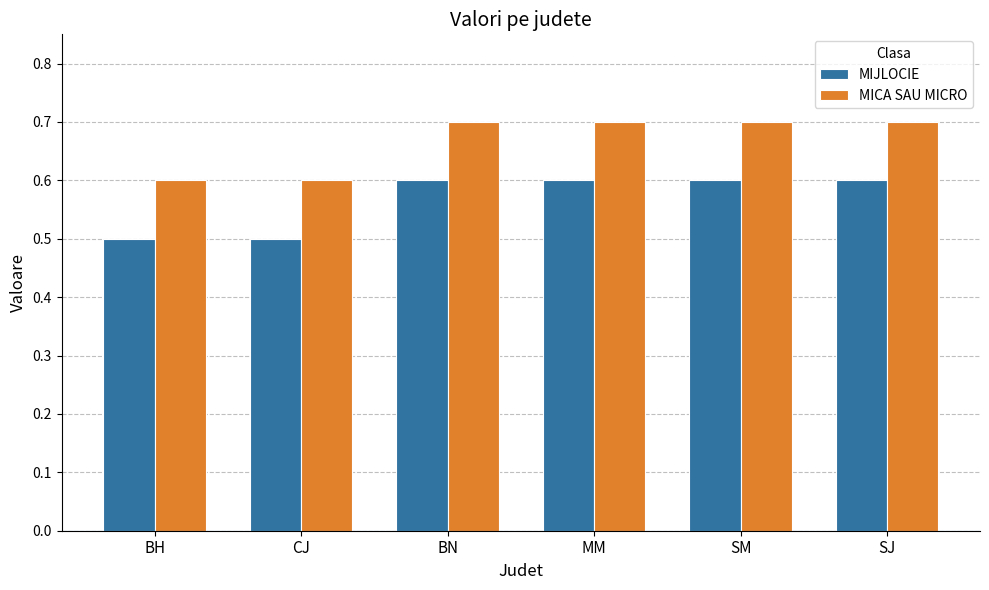

Count the MICA SAU MICRO values in the range 0 to 1.

6